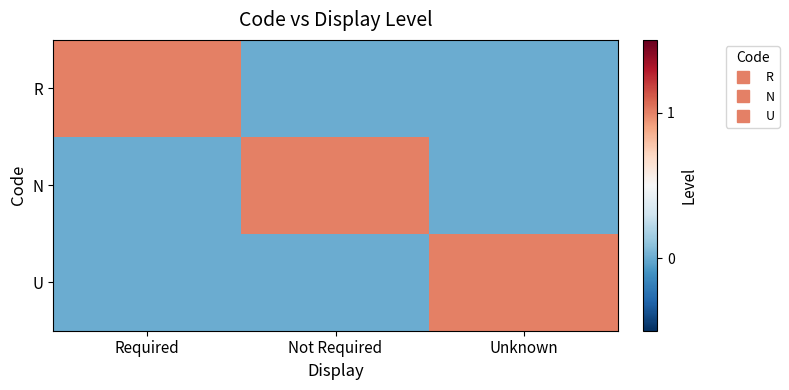

At how many categories does at least one series exceed 0?

3